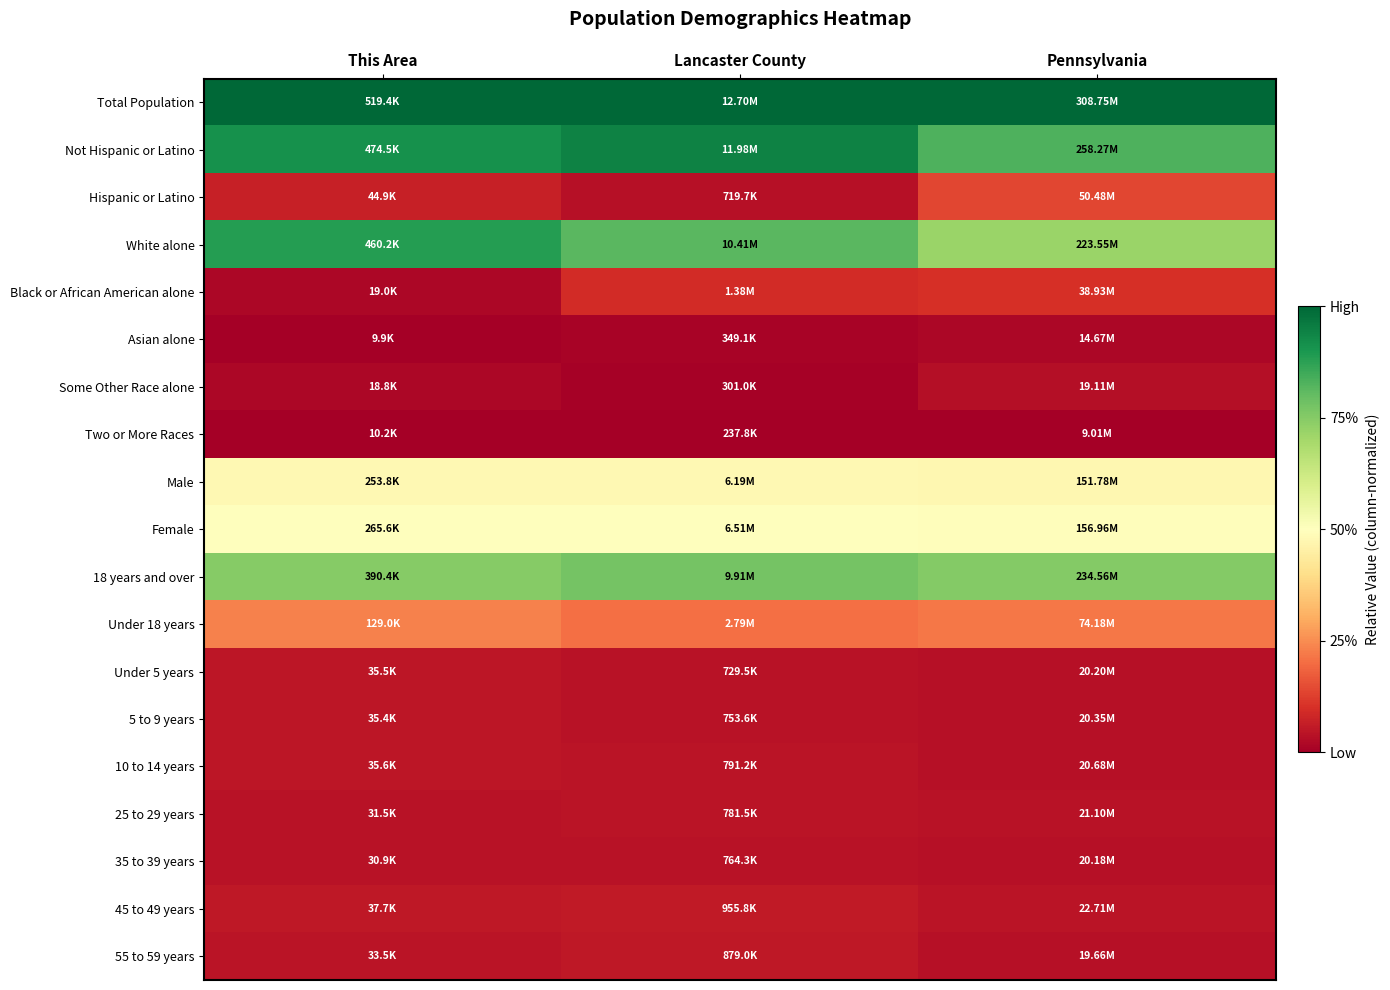

Reading left to right, extract all data points from this chart.

Total Population: This Area=1.0	Lancaster County=1.0	Pennsylvania=1.0
Not Hispanic or Latino: This Area=0.9	Lancaster County=0.9	Pennsylvania=0.8
Hispanic or Latino: This Area=0.1	Lancaster County=0.0	Pennsylvania=0.1
White alone: This Area=0.9	Lancaster County=0.8	Pennsylvania=0.7
Black or African American alone: This Area=0.0	Lancaster County=0.1	Pennsylvania=0.1
Asian alone: This Area=0.0	Lancaster County=0.0	Pennsylvania=0.0
Some Other Race alone: This Area=0.0	Lancaster County=0.0	Pennsylvania=0.0
Two or More Races: This Area=0.0	Lancaster County=0.0	Pennsylvania=0.0
Male: This Area=0.5	Lancaster County=0.5	Pennsylvania=0.5
Female: This Area=0.5	Lancaster County=0.5	Pennsylvania=0.5
18 years and over: This Area=0.7	Lancaster County=0.8	Pennsylvania=0.8
Under 18 years: This Area=0.2	Lancaster County=0.2	Pennsylvania=0.2
Under 5 years: This Area=0.1	Lancaster County=0.0	Pennsylvania=0.0
5 to 9 years: This Area=0.1	Lancaster County=0.0	Pennsylvania=0.0
10 to 14 years: This Area=0.1	Lancaster County=0.0	Pennsylvania=0.0
25 to 29 years: This Area=0.0	Lancaster County=0.0	Pennsylvania=0.0
35 to 39 years: This Area=0.0	Lancaster County=0.0	Pennsylvania=0.0
45 to 49 years: This Area=0.1	Lancaster County=0.1	Pennsylvania=0.0
55 to 59 years: This Area=0.0	Lancaster County=0.1	Pennsylvania=0.0